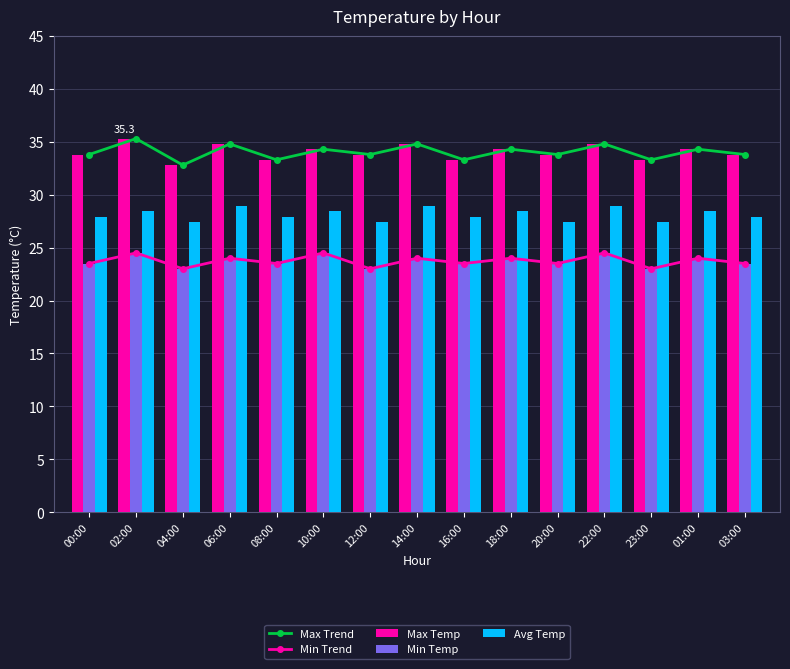

List the labels in order of Max Trend value, largest first.

02:00, 06:00, 14:00, 22:00, 10:00, 18:00, 01:00, 00:00, 12:00, 20:00, 03:00, 08:00, 16:00, 23:00, 04:00